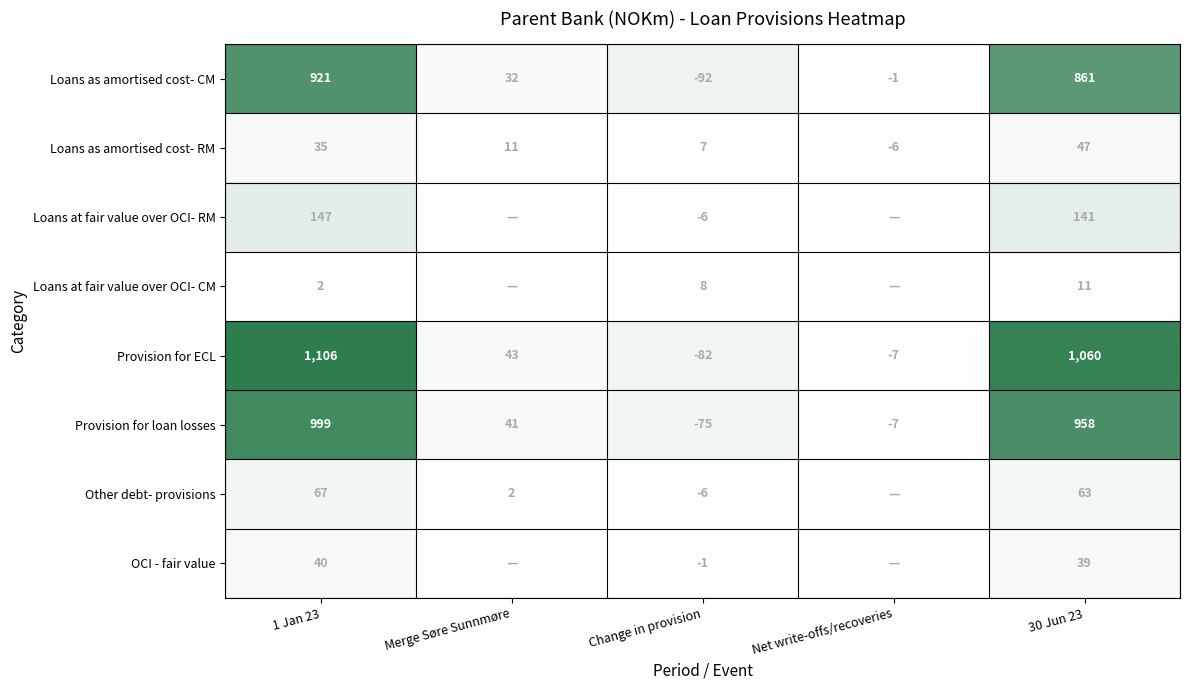

What is the sum of all Loans as amortised cost- RM values?

94